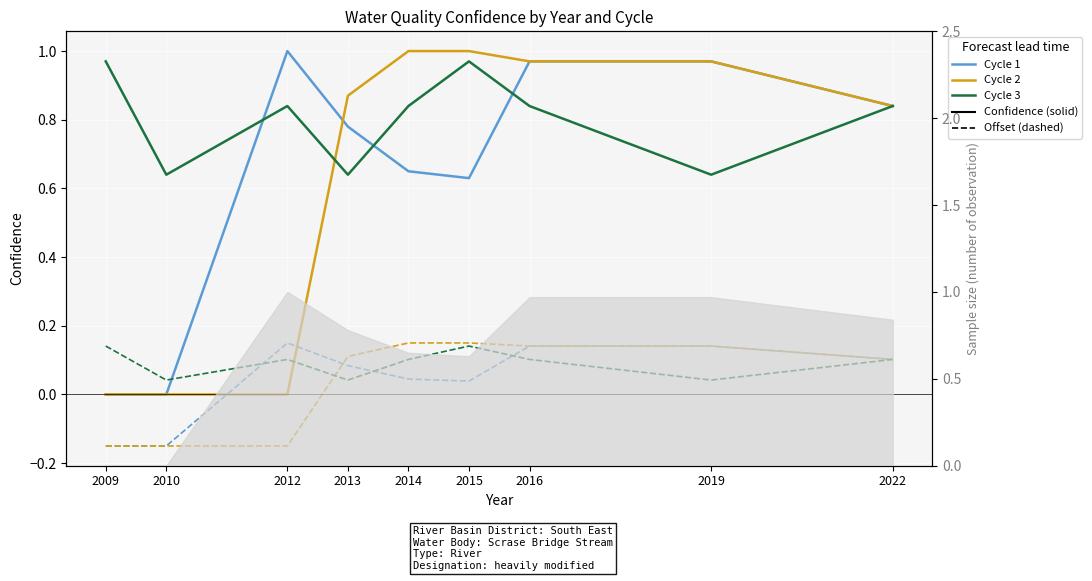

What value does the Cycle 1 series have at 2019?

1.0